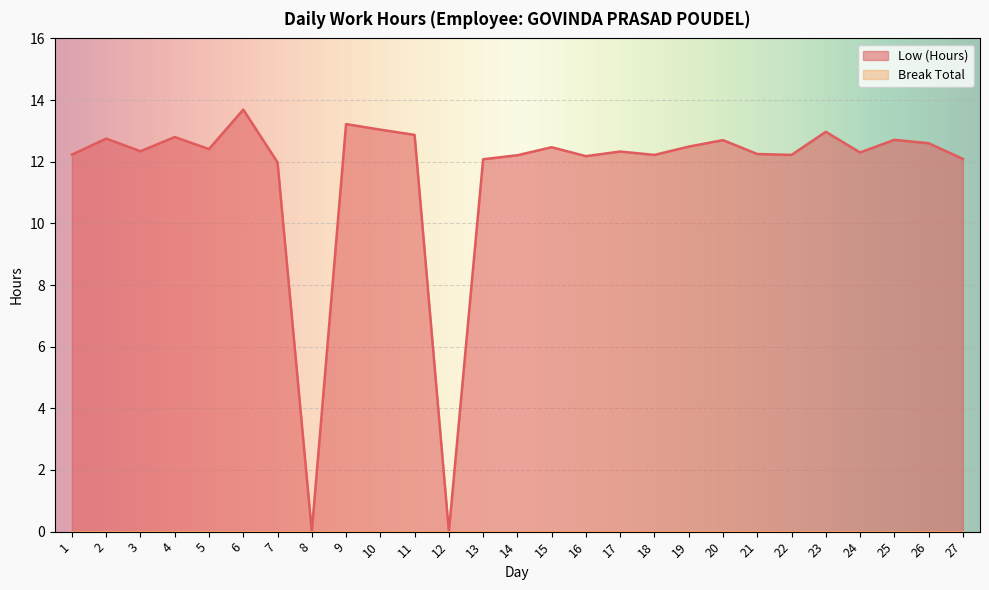

Is it true that the value at 9 is 5.1?

False